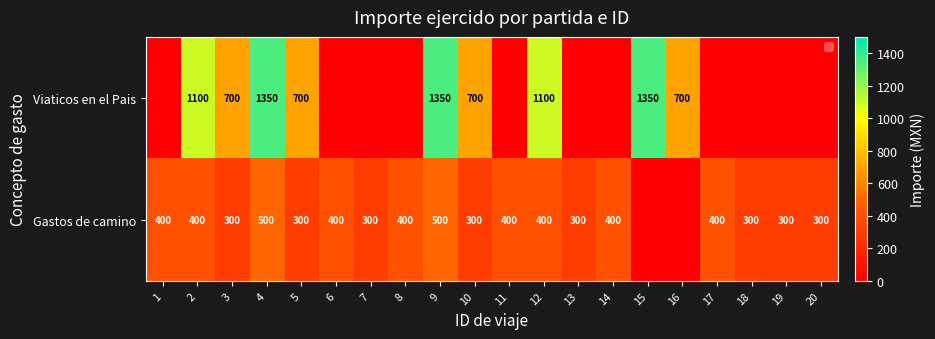

Is the value of Gastos de camino at 14 greater than the value of Viaticos en el Pais at 16?

No